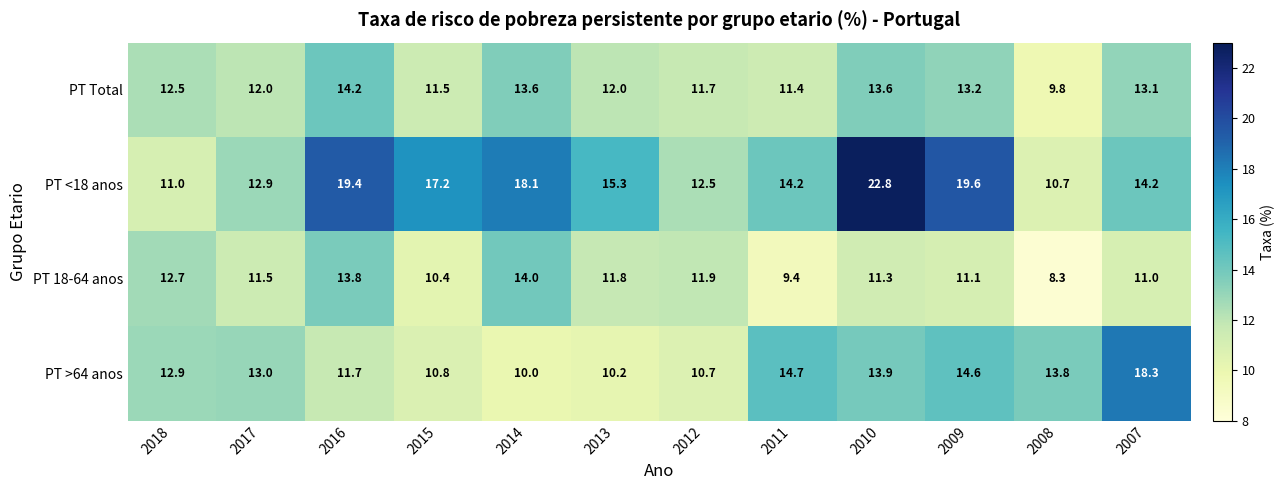

What is the difference between the second highest and minimum values in the PT >64 anos series?

4.7